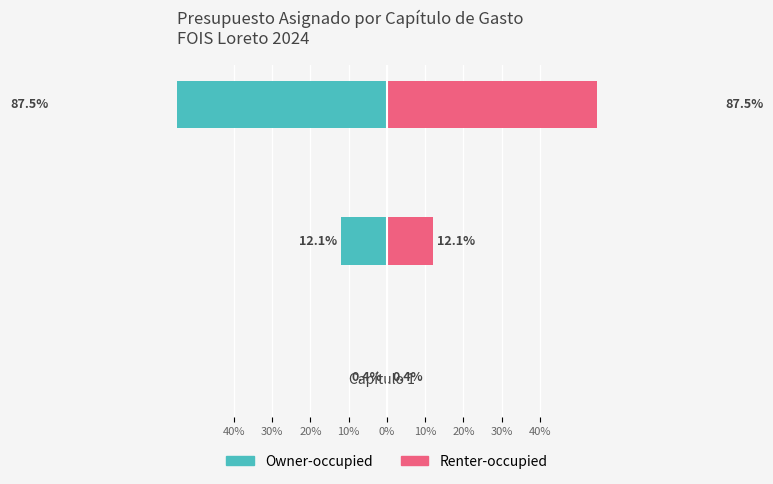

Which series has the largest range (max minus min)?

Owner-occupied